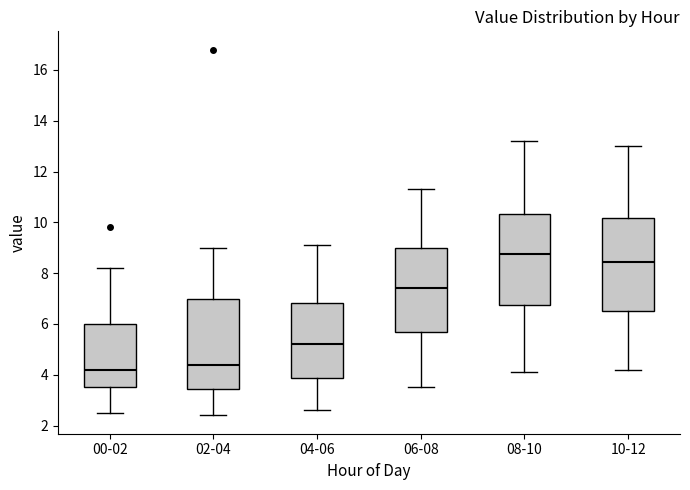

Reading left to right, read every box against the y-axis: the position of its median line, the range the box covers, and the ends of its whiskers. The values are not printed on the chart, so give them approximately, as read against the axis.

00-02: median 4.2, box 3.6 to 6.0, whiskers 2.6 to 8.2
02-04: median 4.4, box 3.4 to 7.0, whiskers 2.4 to 9.0
04-06: median 5.2, box 3.8 to 6.8, whiskers 2.6 to 9.2
06-08: median 7.4, box 5.6 to 9.0, whiskers 3.6 to 11.4
08-10: median 8.8, box 6.8 to 10.4, whiskers 4.2 to 13.2
10-12: median 8.4, box 6.6 to 10.2, whiskers 4.2 to 13.0